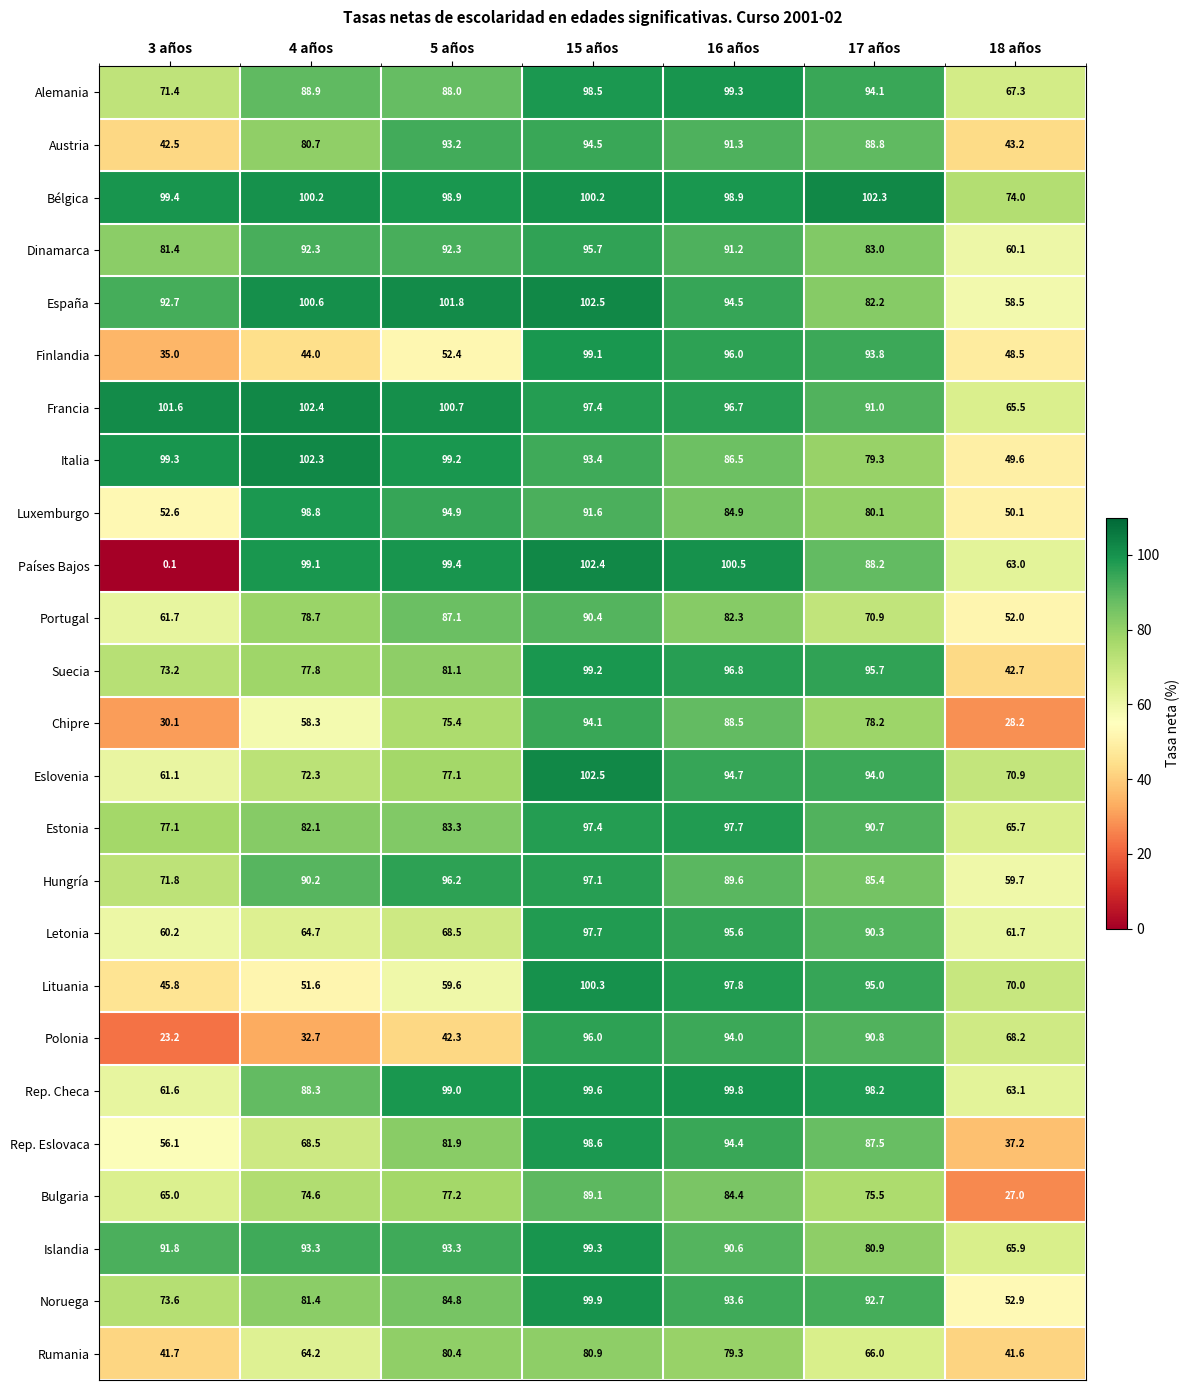

What is the difference between the maximum and minimum values in the Lituania series?

54.5